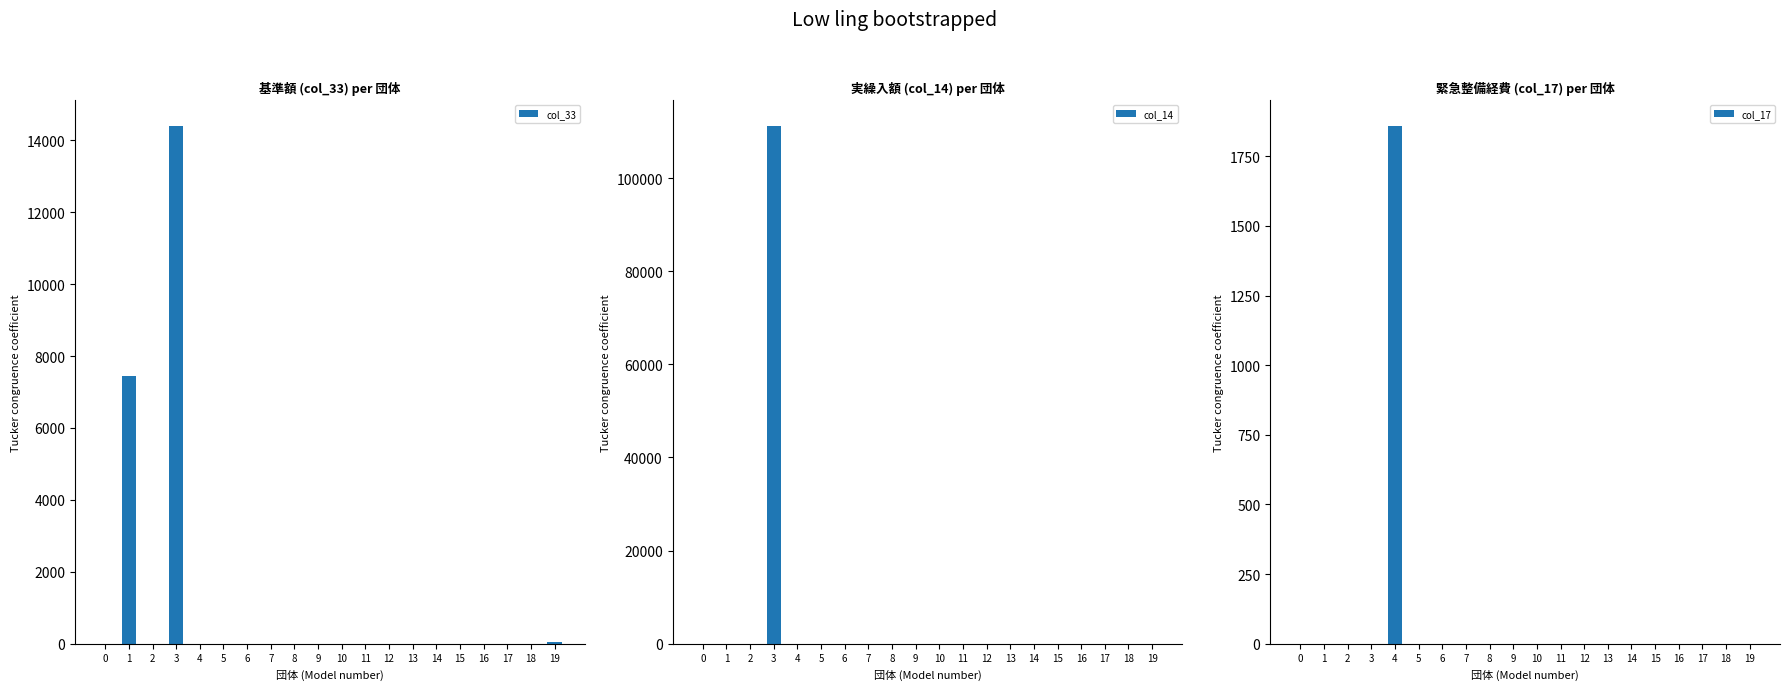

Which series has the widest spread of values?

col_14